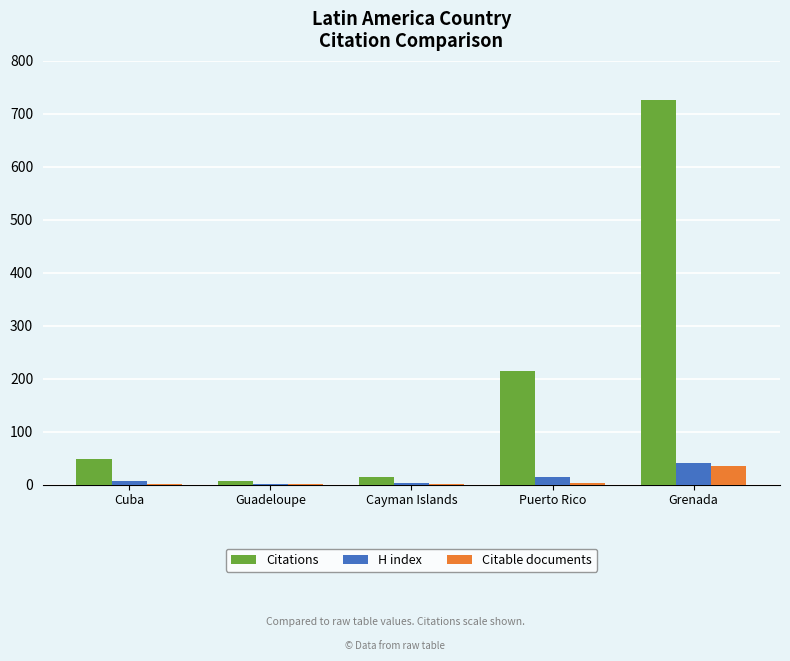

Is it true that Citations equals 6 at Guadeloupe?

True